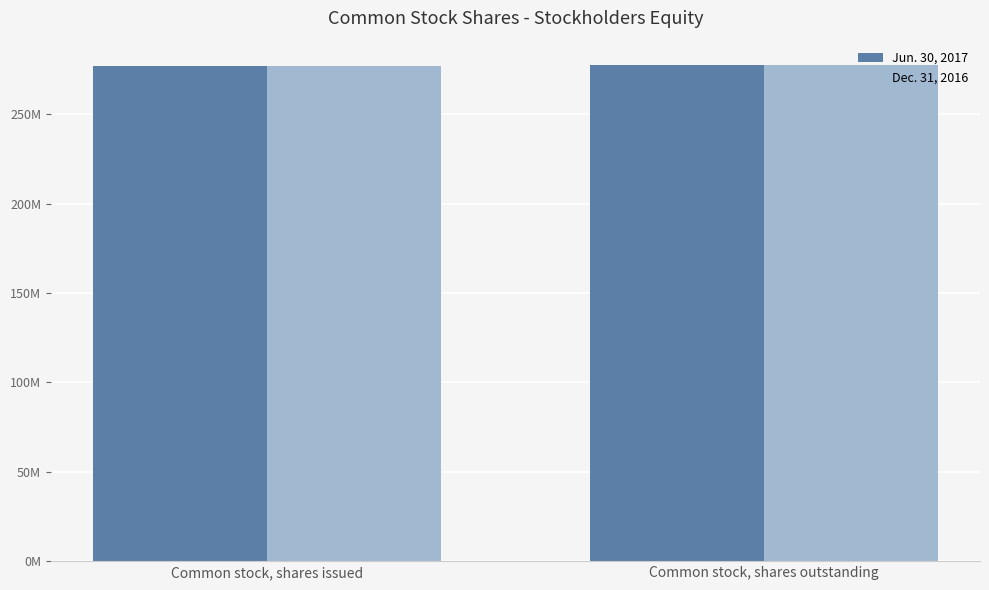

What is the maximum value shown in the chart?

277331000